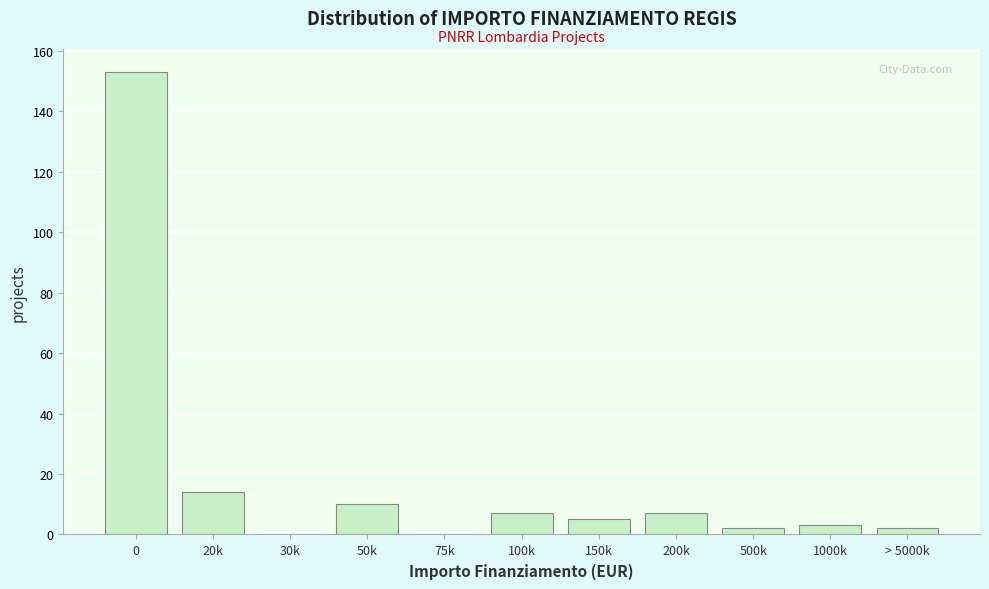

Reading left to right, list all the values displayed in this chart.

0=153	20k=14	30k=0	50k=10	75k=0	100k=7	150k=5	200k=7	500k=2	1000k=3	> 5000k=2